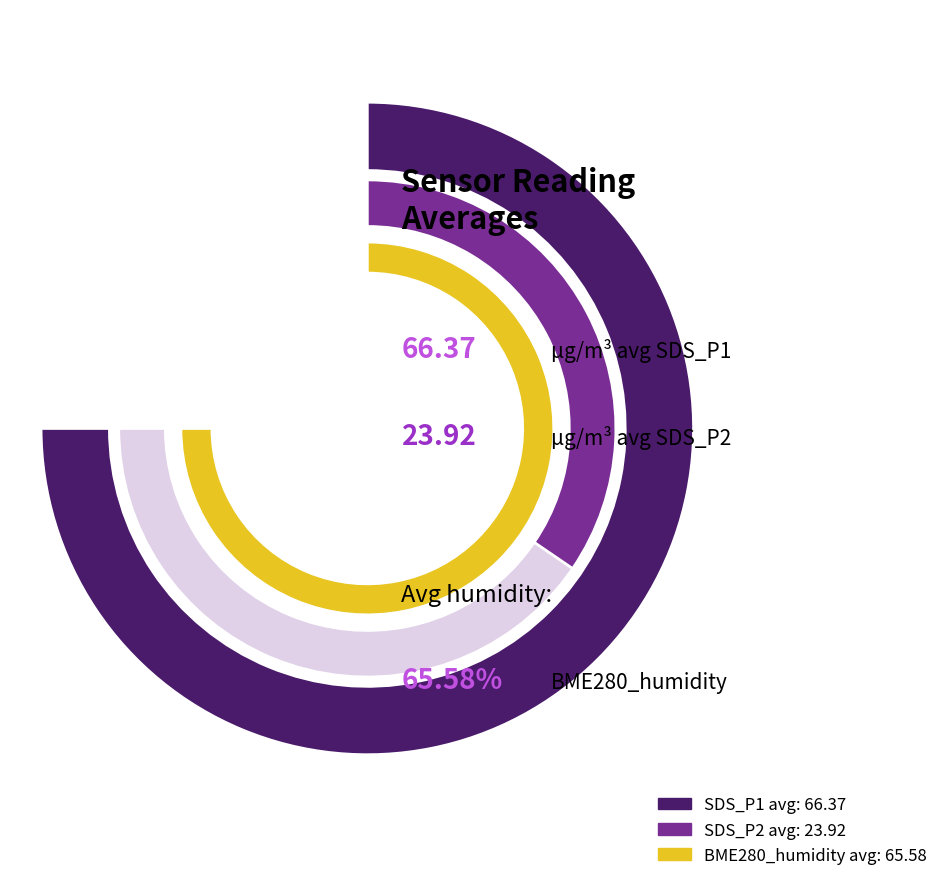

Combined, what portion of the pie is SDS_P1 (avg) and BME280_humidity (avg)?

84.7%